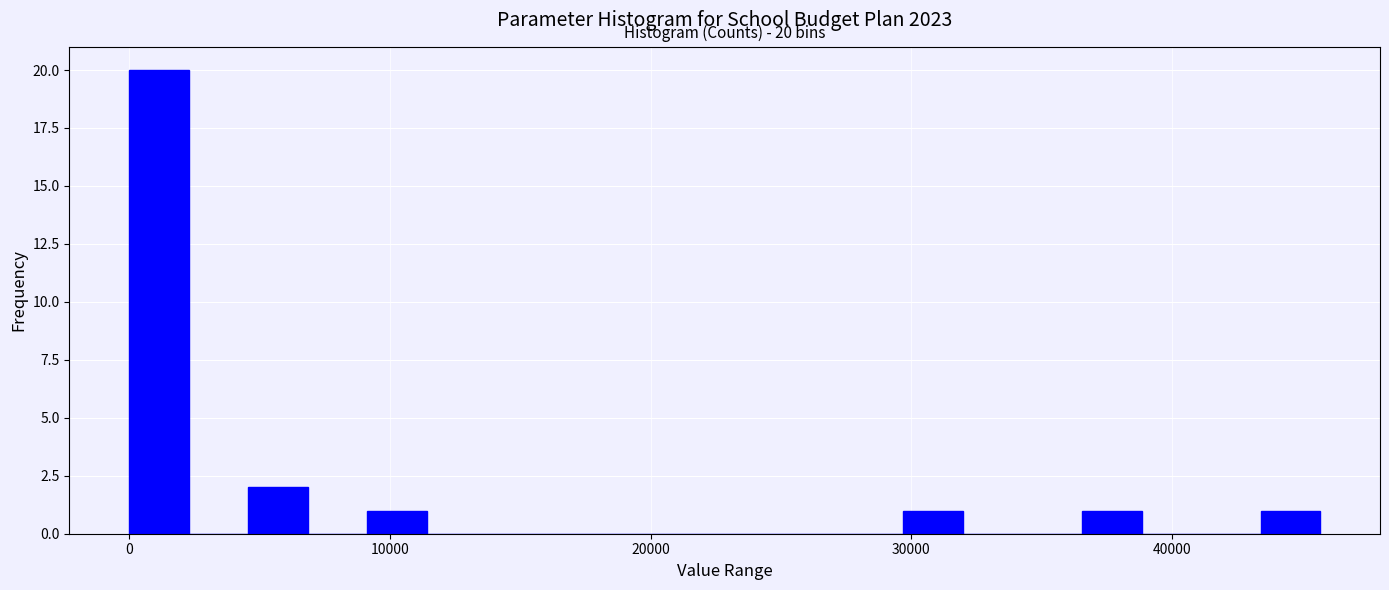

Read against the x-axis, roughly where is the centre of the tallest bar?

1000